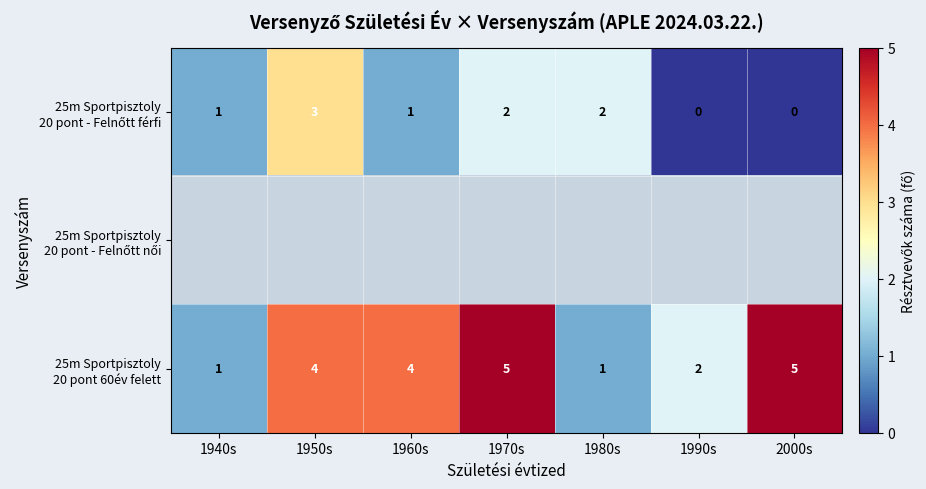

The 25m Sportpisztoly 20 pont - Felnőtt férfi series shows 1.0 at 1940s. True or false?

True